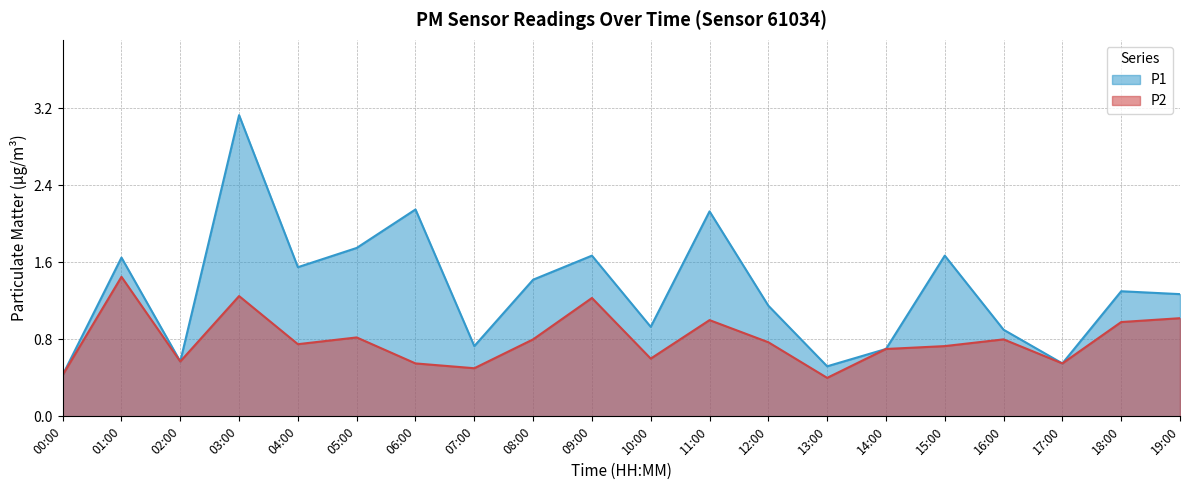

True or false: P1 and P2 cross at least once.

False